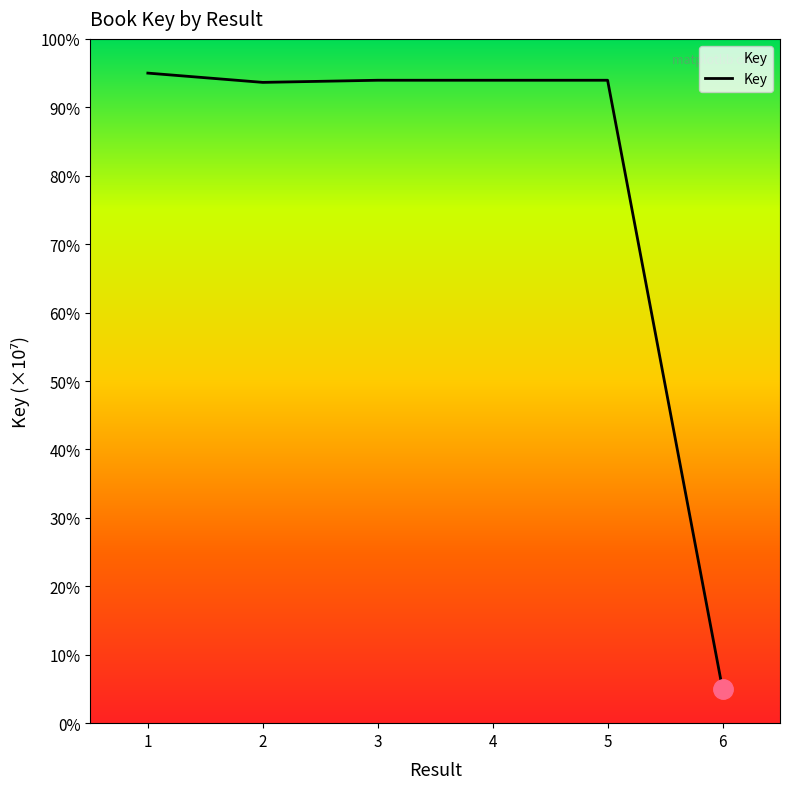

At which category does the chart reach its peak across all series?

1